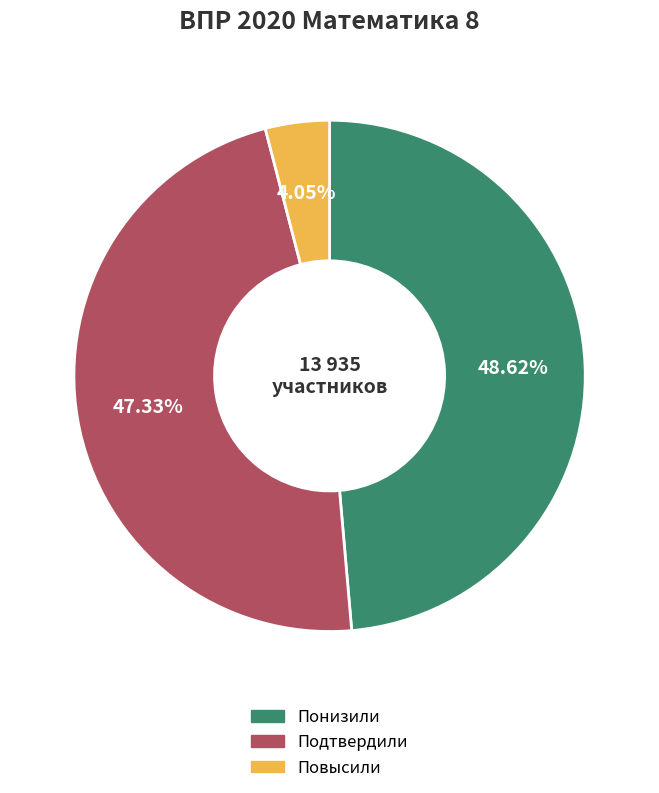

To the nearest percent, what portion does Повысили represent?

4%